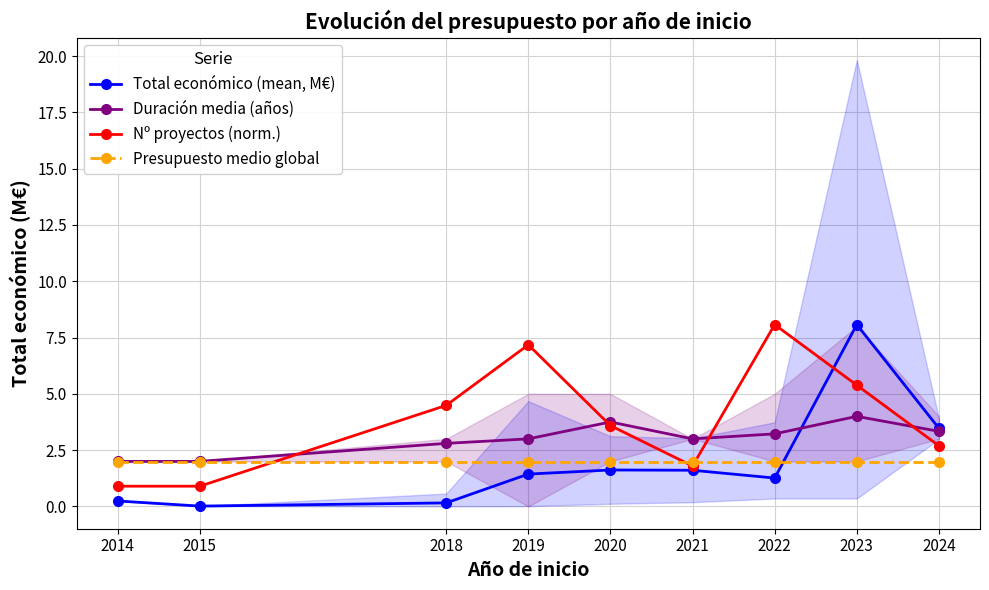

What is the sum of all Nº proyectos (norm.) values?

35.0